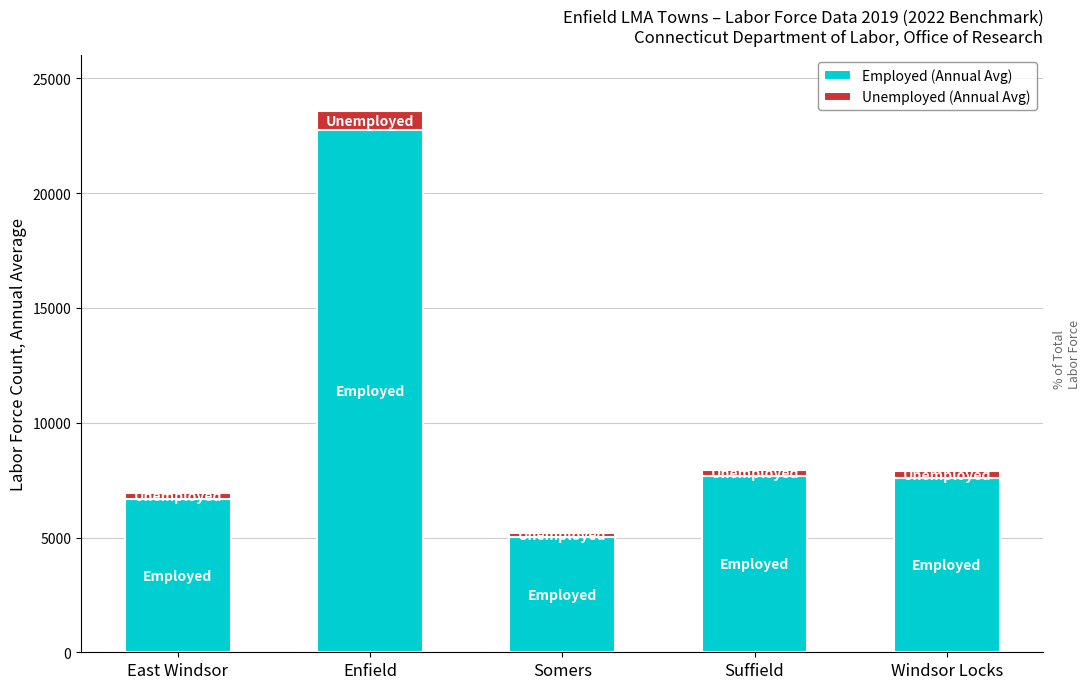

Between East Windsor and Suffield, which series saw the biggest shift?

Employed (Annual Avg)